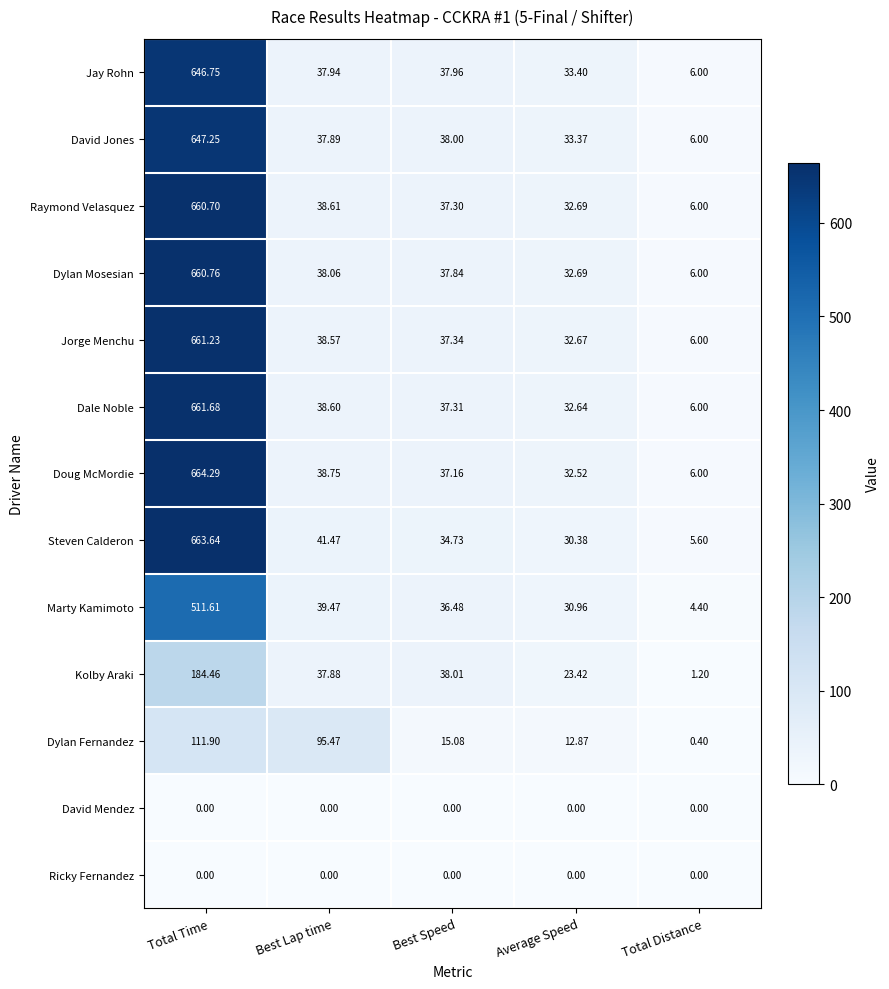

Where does the Dylan Fernandez series first go above 15?

Total Time